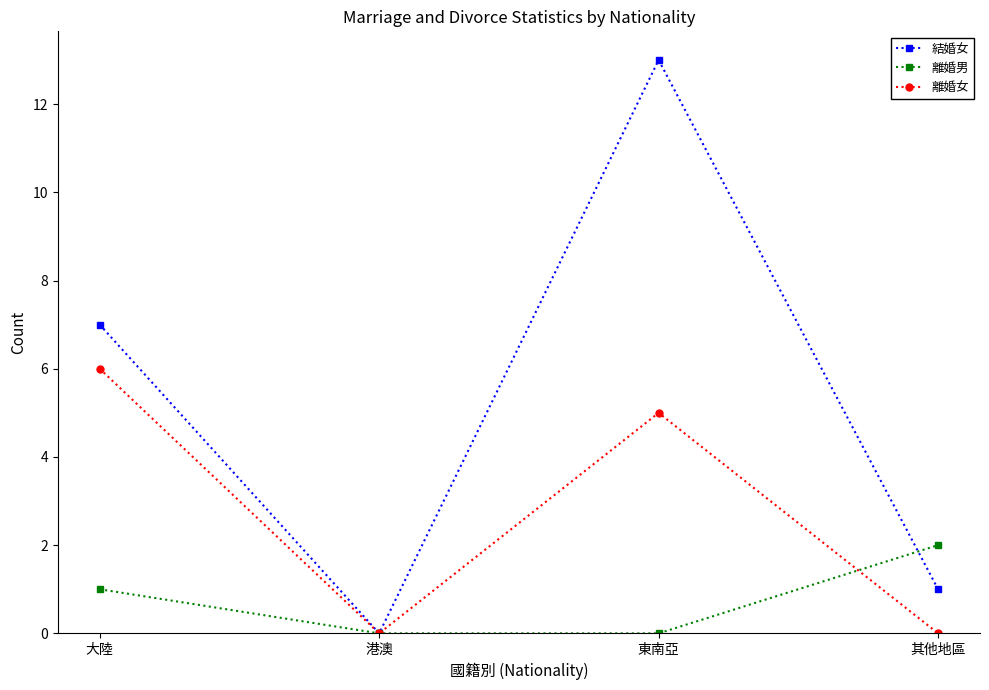

Count the number of categories in the chart.

4